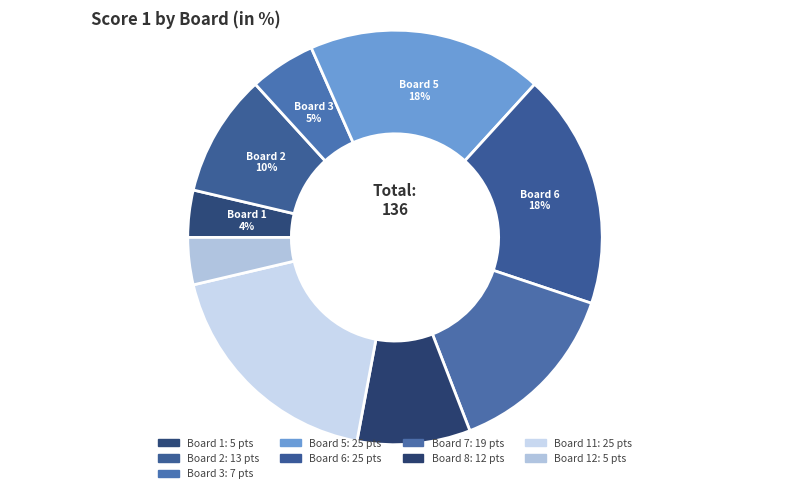

Count the number of slices in the pie.

9